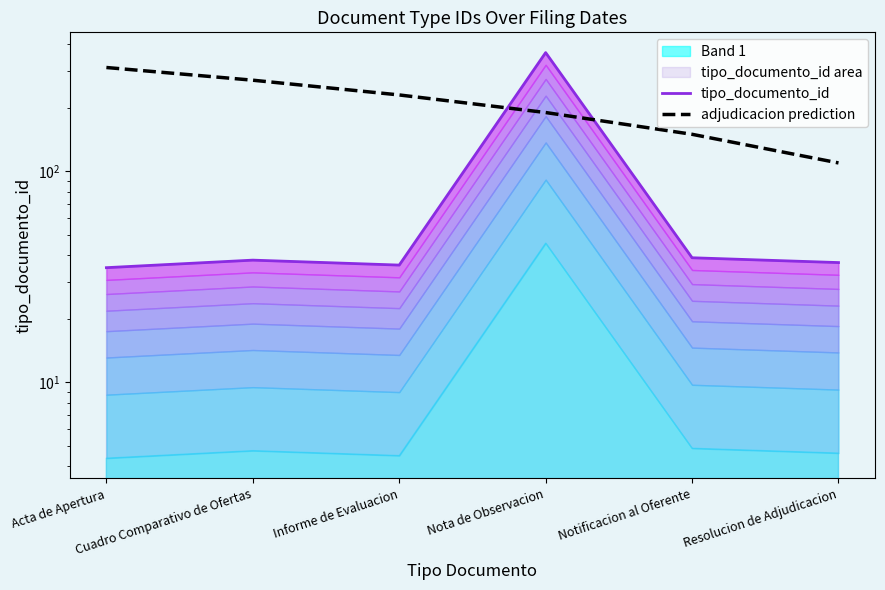

The tipo_documento_id series shows 366.0 at Nota de Observacion. True or false?

True